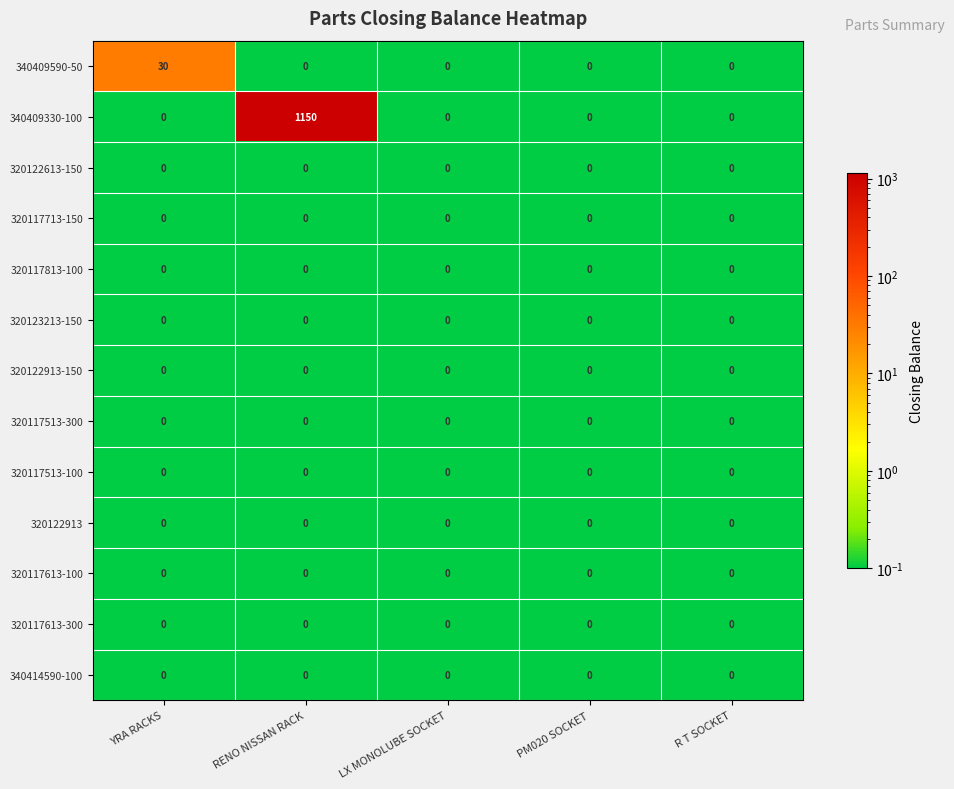

At which category does the chart reach its peak across all series?

RENO NISSAN RACK